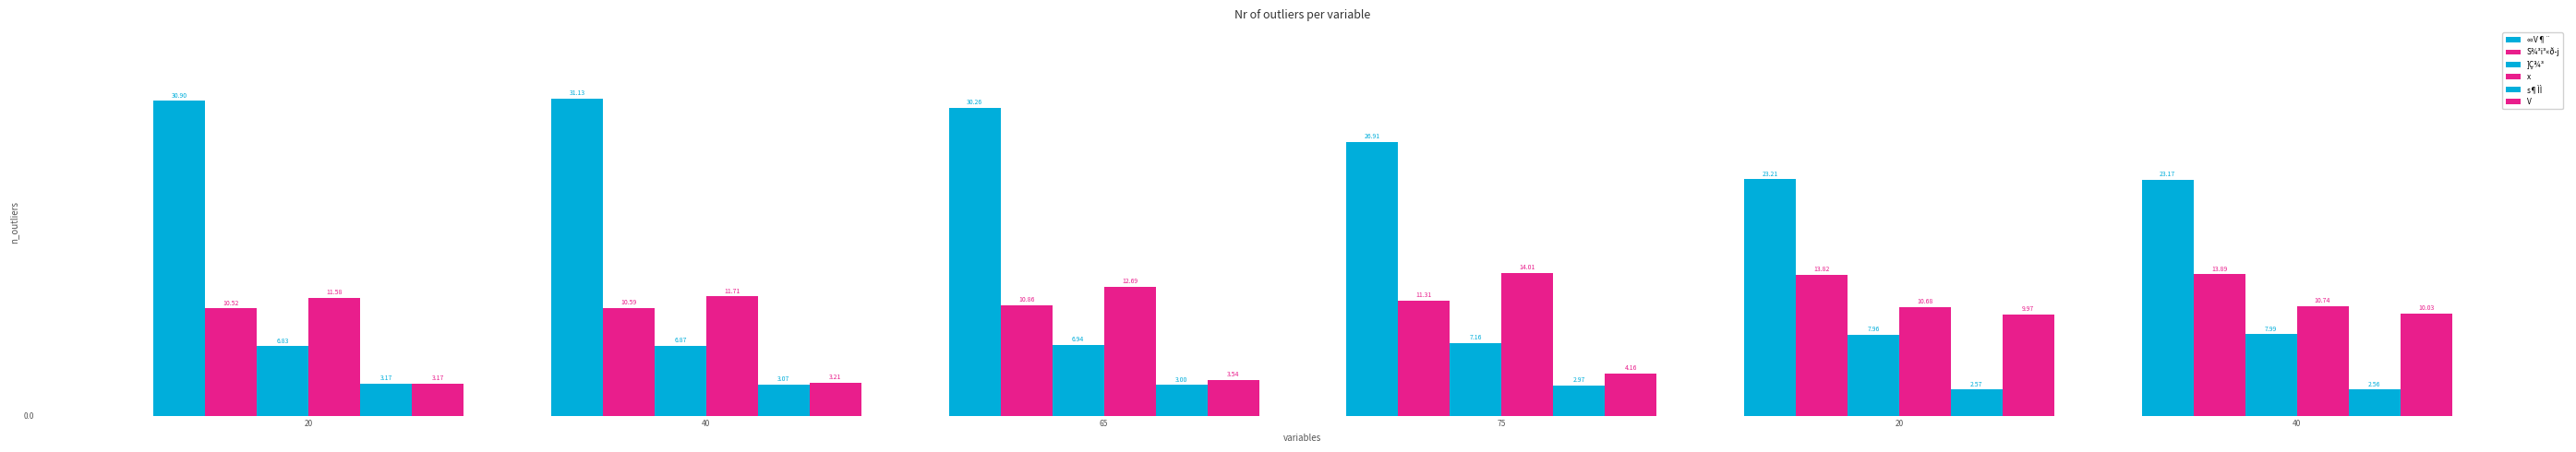

What is the minimum value shown in the chart?

2.6